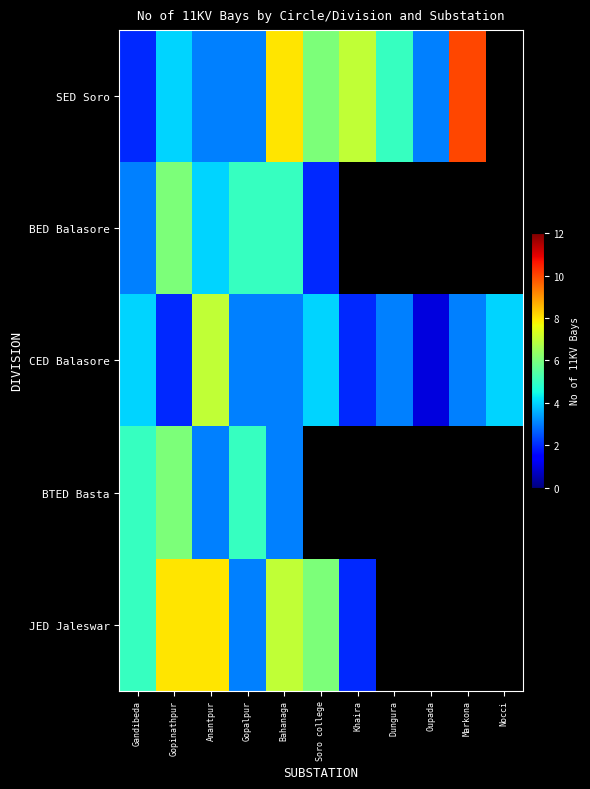

The CED Balasore series shows 0.3 at Oupada. True or false?

False